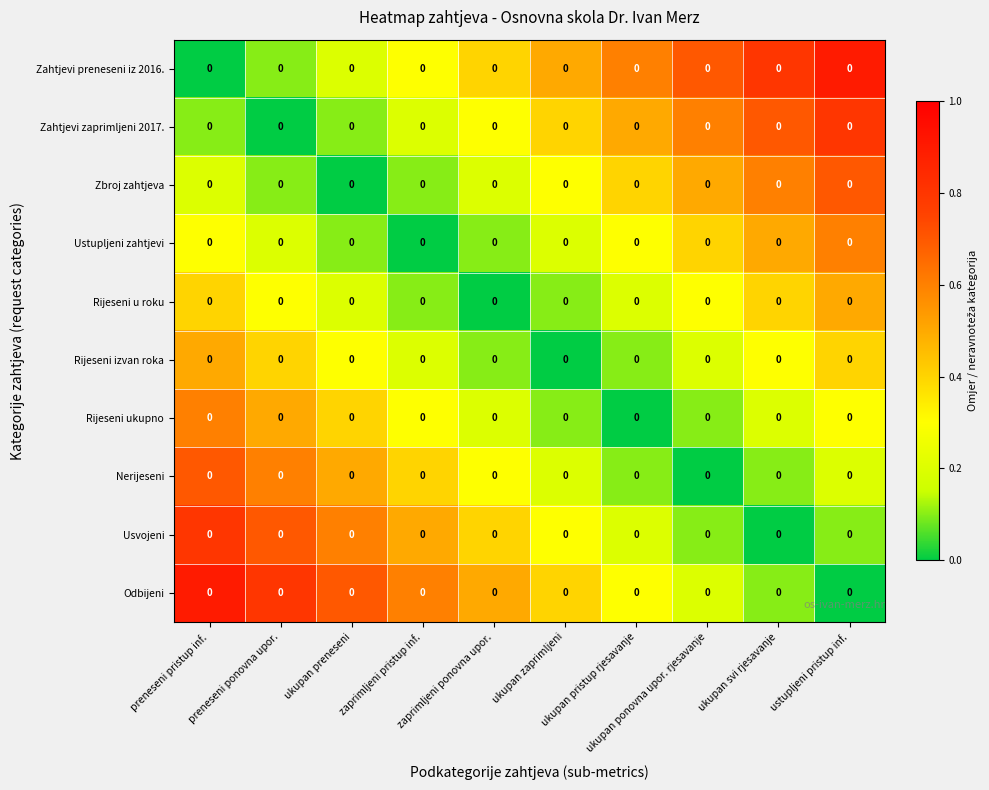

Which has a higher value, ukupan pristup rjesavanje or ukupan preneseni?

ukupan pristup rjesavanje